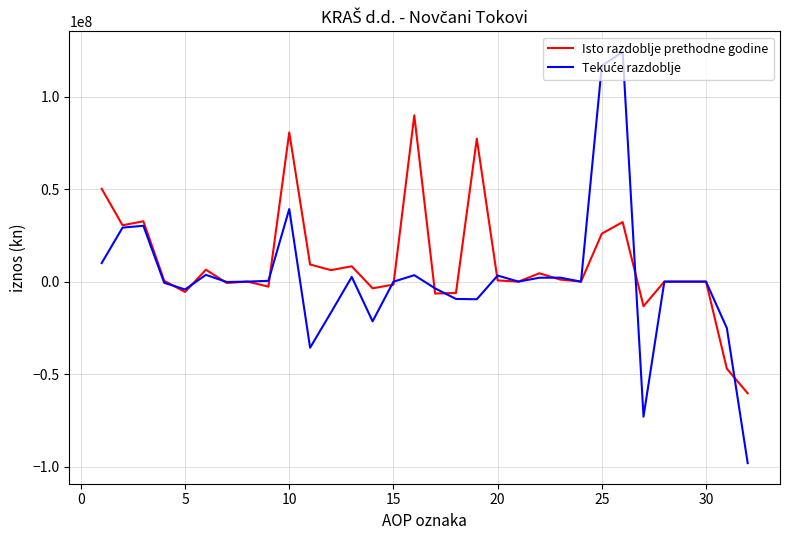

What is the minimum value shown in the chart?

-98189368